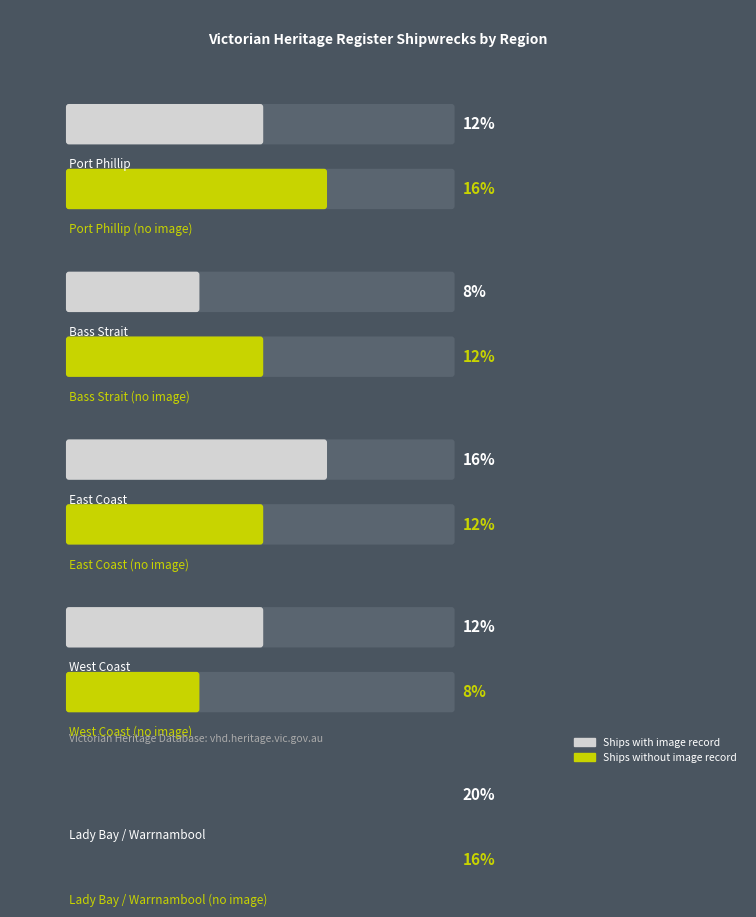

Which has a higher value, Bass Strait or East Coast?

East Coast